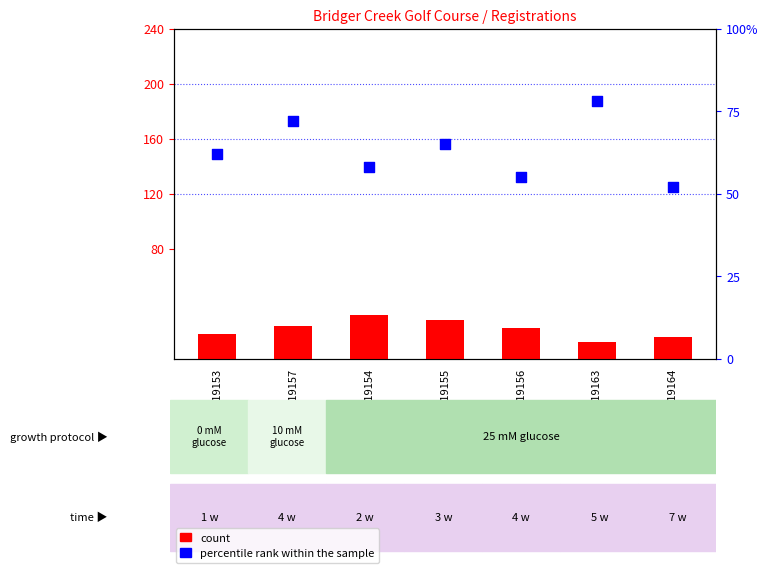

What is the total value across all series at GSM19155?

93